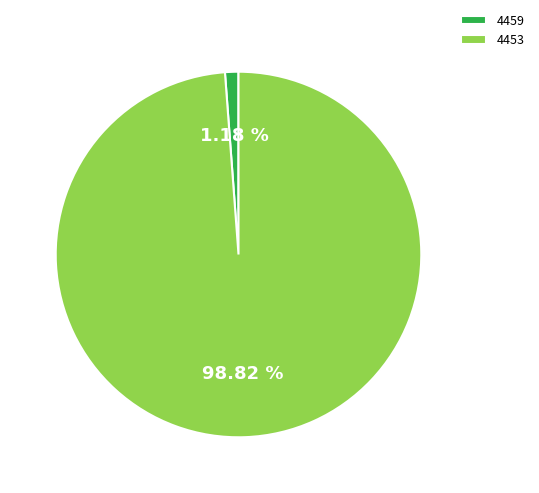

Is it true that 4459 is 11% of the pie?

False